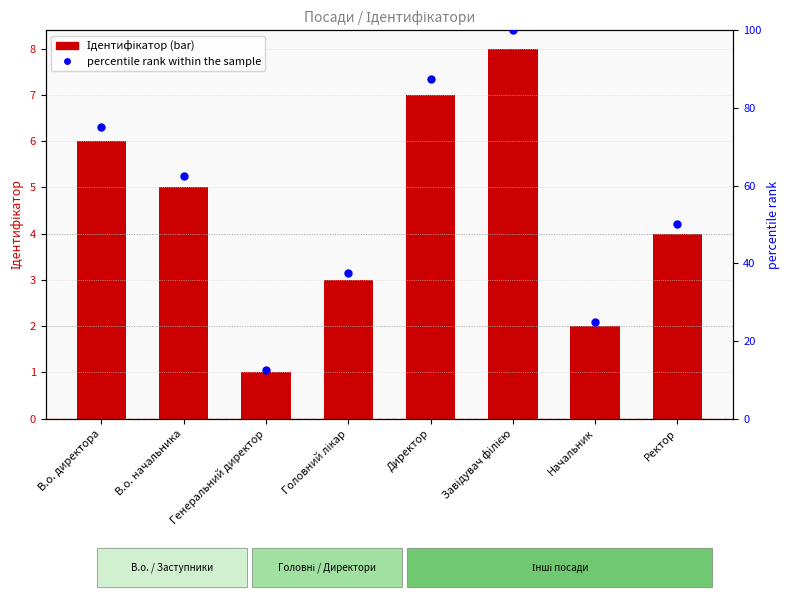

Which series has the widest spread of Y values?

percentile rank within the sample